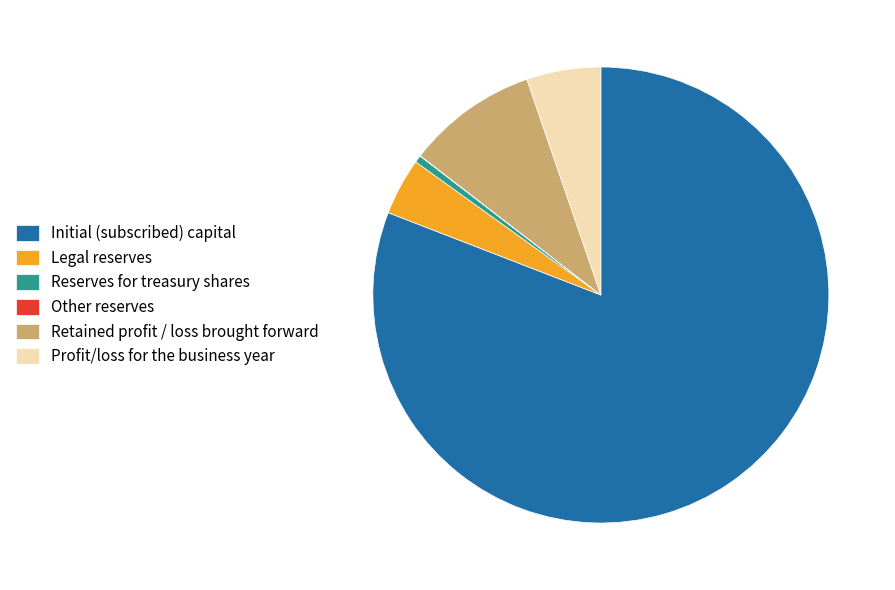

Which category accounts for the majority?

Initial (subscribed) capital